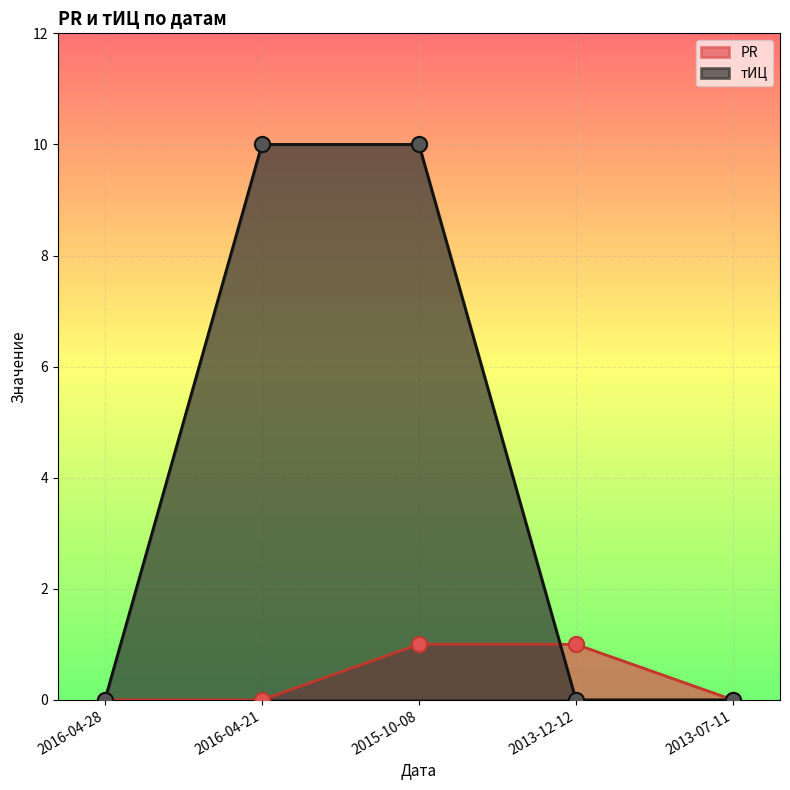

Which series contains the lowest Y value?

PR